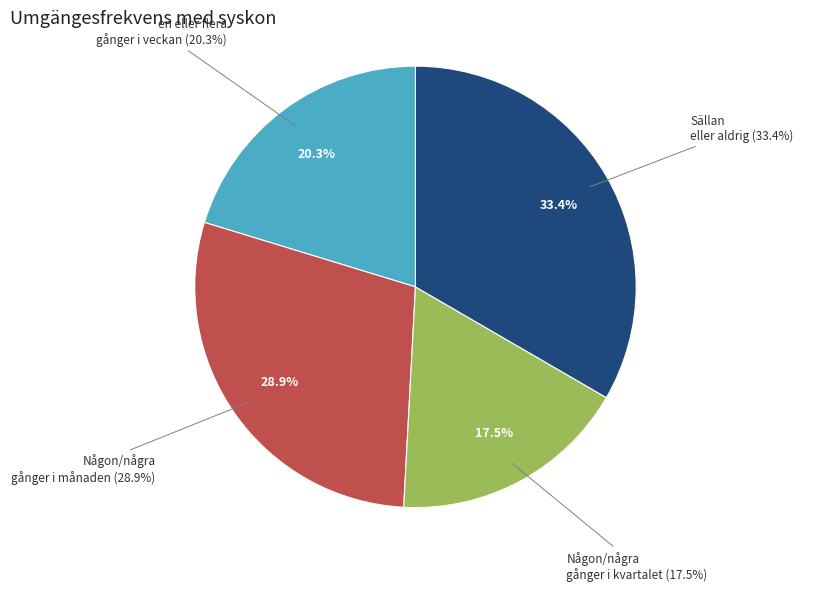

Is there a majority slice in this chart?

No